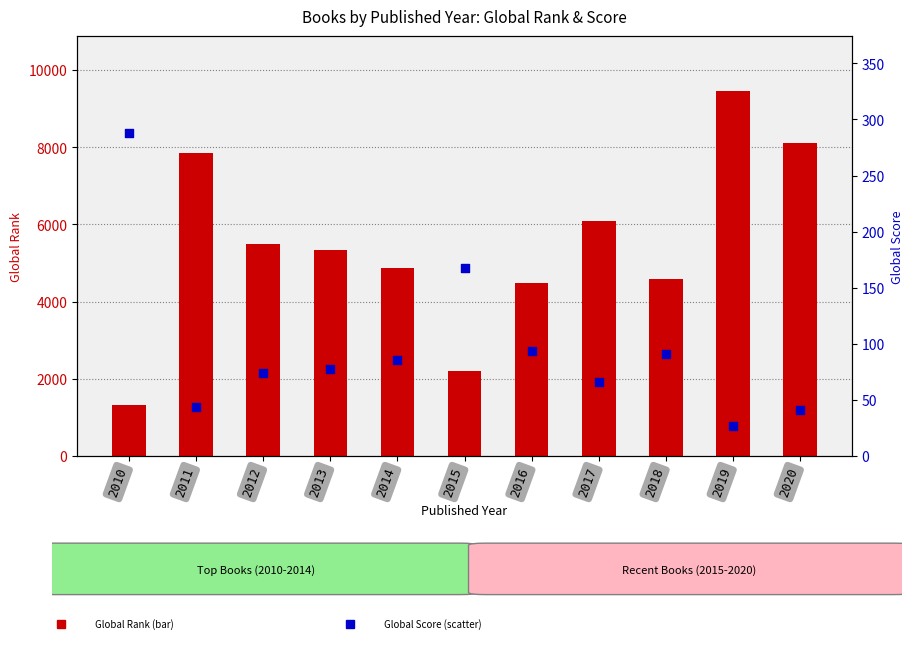

Which series has the largest Y range (max minus min)?

Global Rank